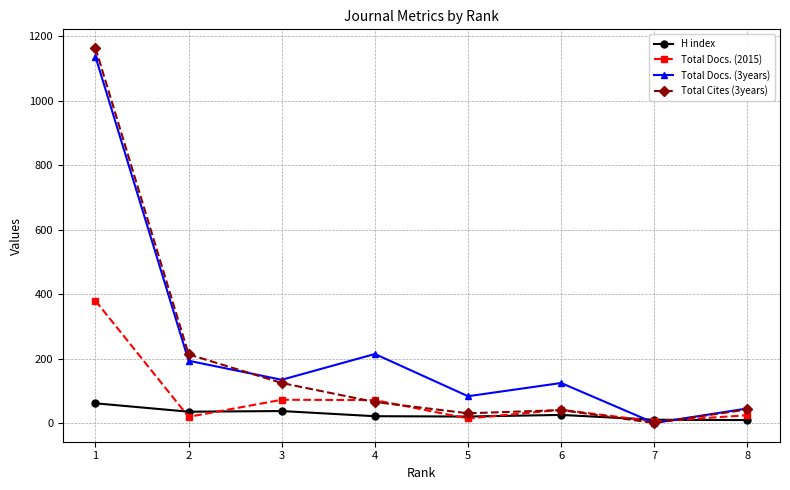

What is the difference between the maximum and minimum values in the Total Docs. (3years) series?

1136